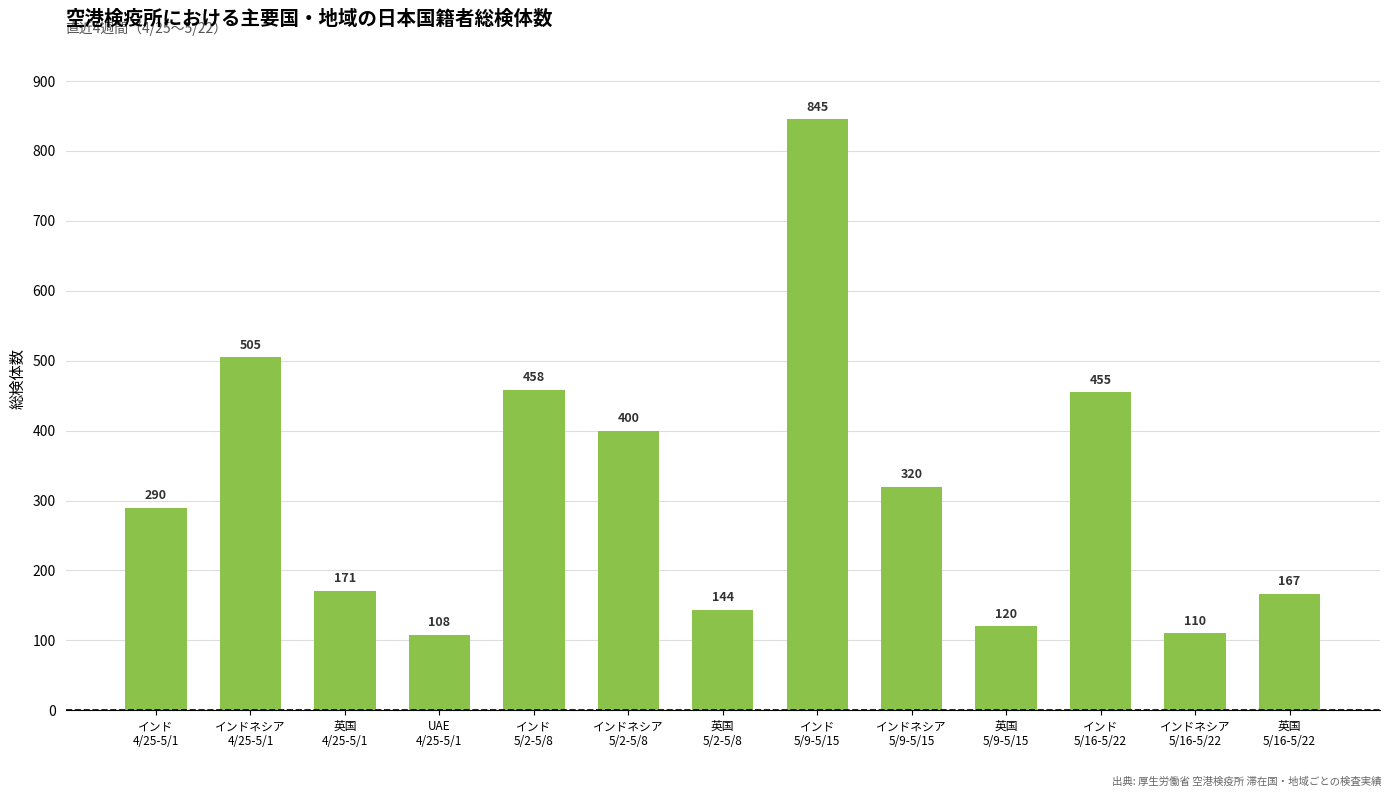

What is the difference between the maximum and minimum values?

737